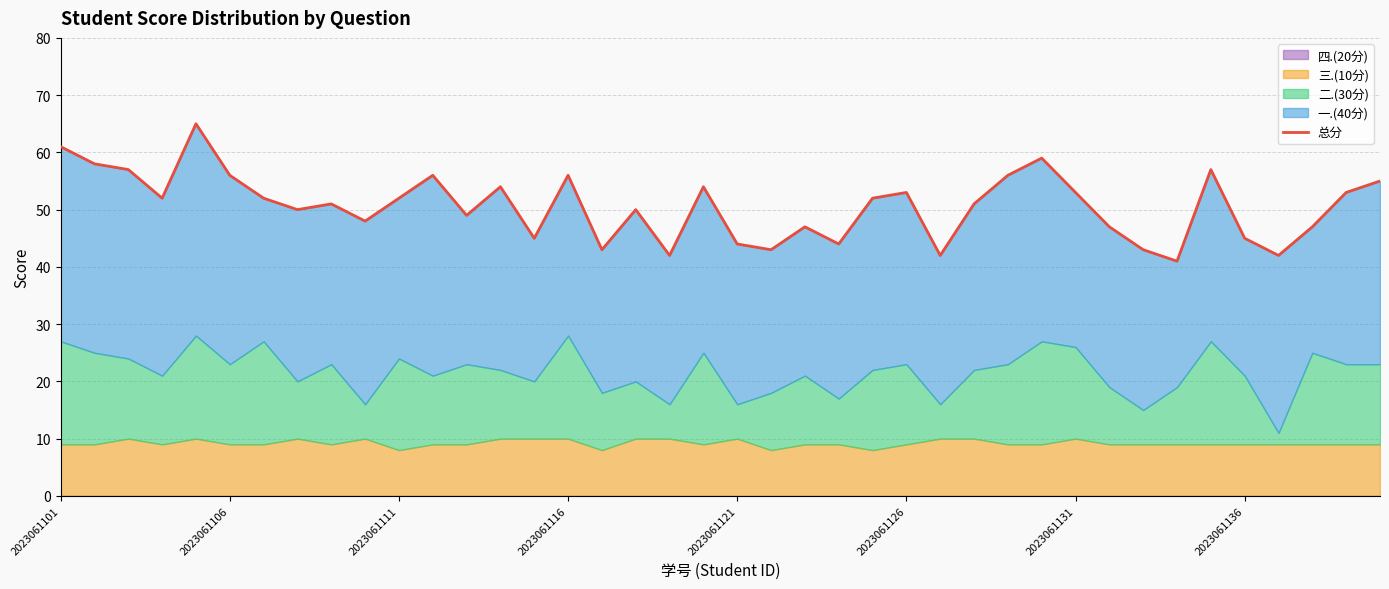

Approximately how many times larger is the value at 2023061116 compared to 22?

1.1